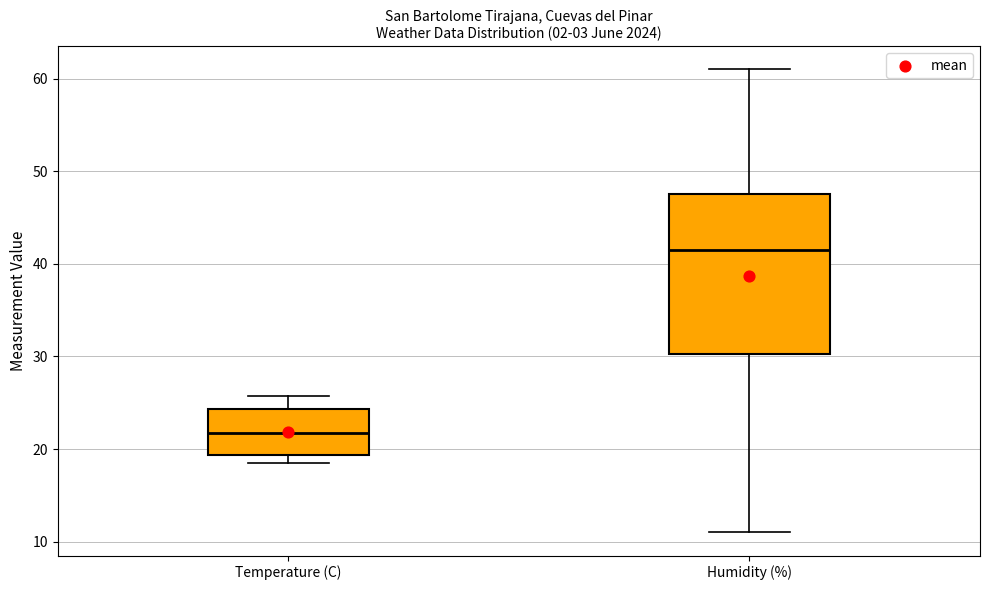

Reading left to right, transcribe this box plot: for each box, give where its median line is, the range the box spans, and where its two whiskers end, as read against the y-axis. The values are not printed on the chart, so give them approximately, as read against the axis.

Temperature (C): median 22, box 19 to 24, whiskers 19 (just below the box's lower edge) to 26
Humidity (%): median 42, box 30 to 48, whiskers 11 to 61